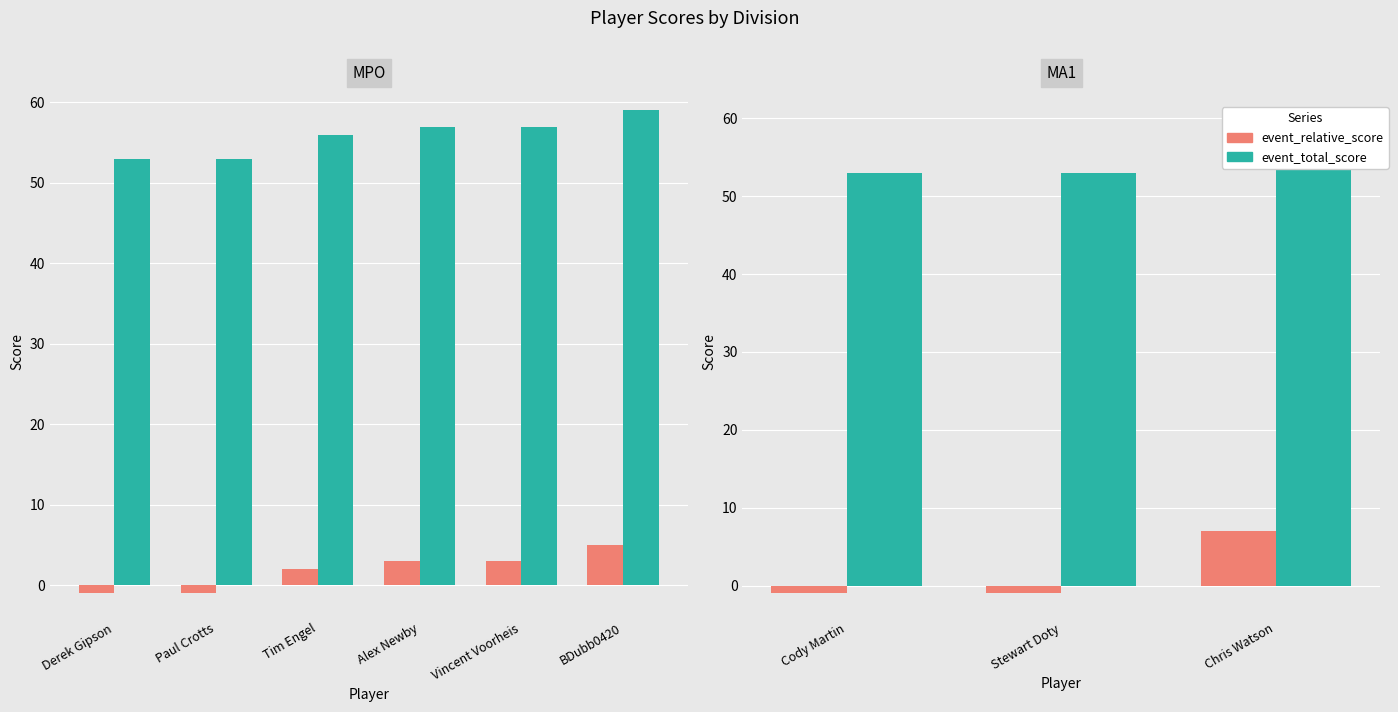

At how many categories does at least one series exceed 15?

3